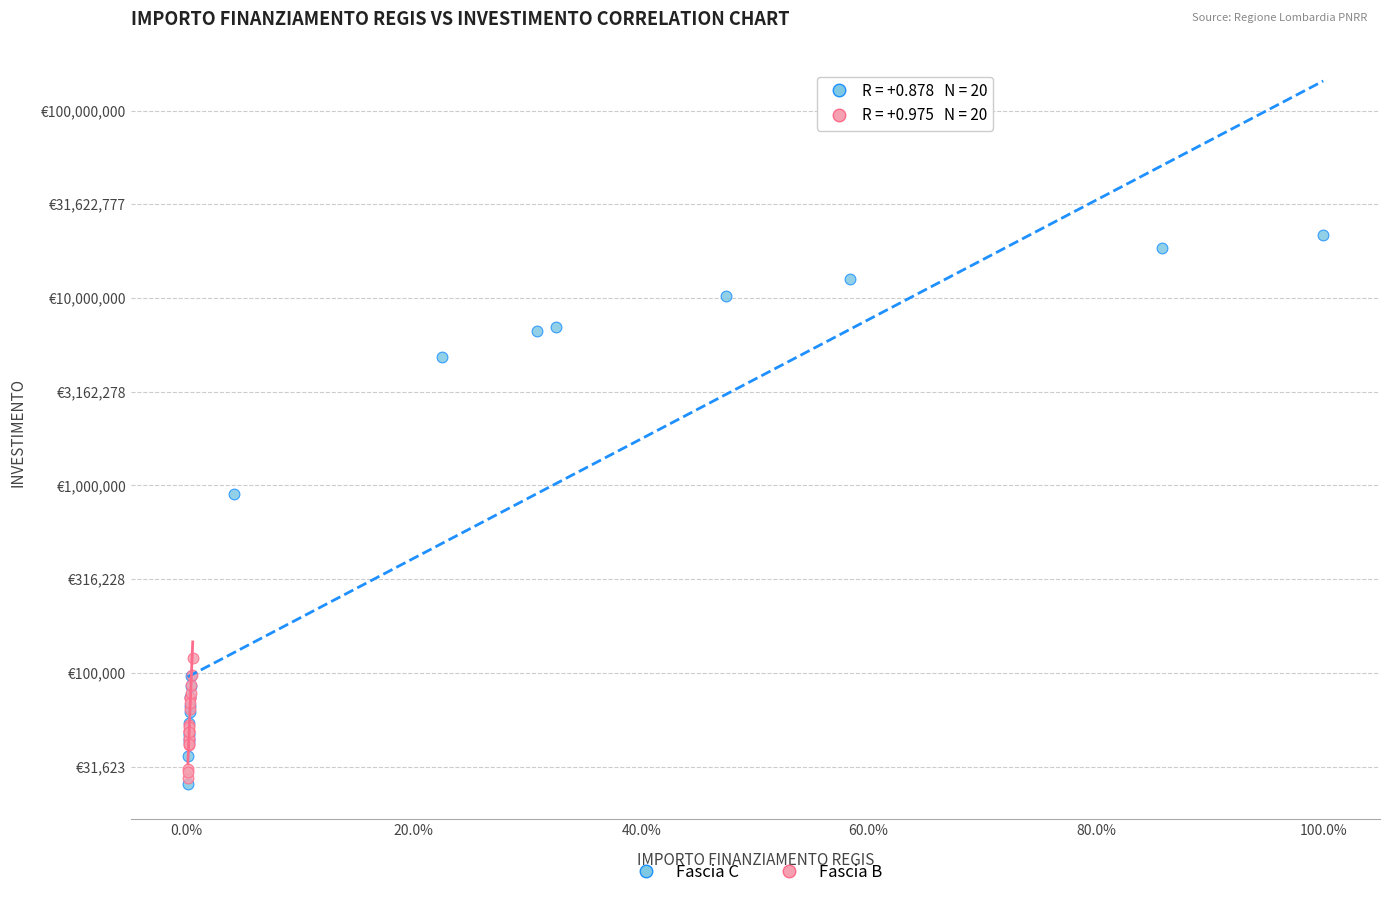

What are all the series names shown in the legend?

Fascia C, Fascia B